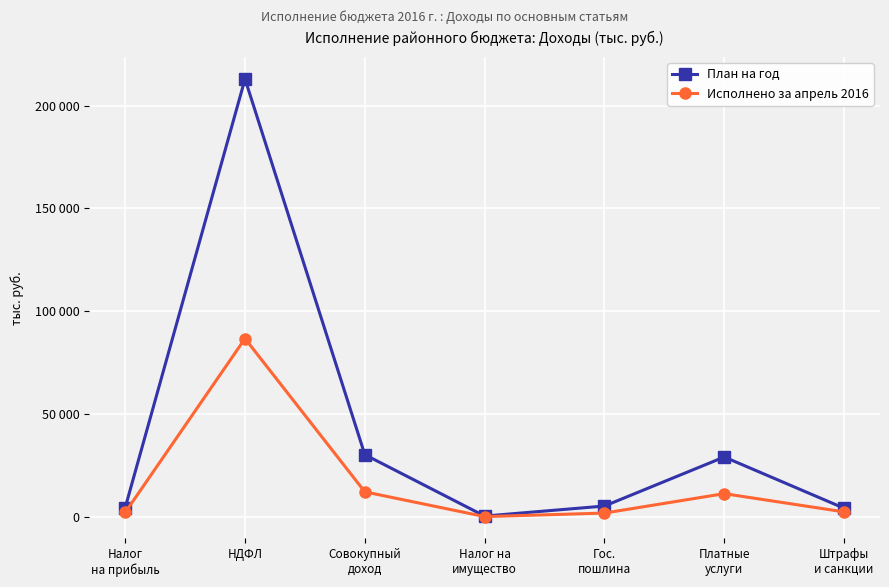

Reading right to left, transcribe all the data shown in this chart.

План на год: 4235	29135	5295	414	30260	212918	4547
Исполнено за апрель 2016: 2443	11321	1871	163	12195	86704	2184